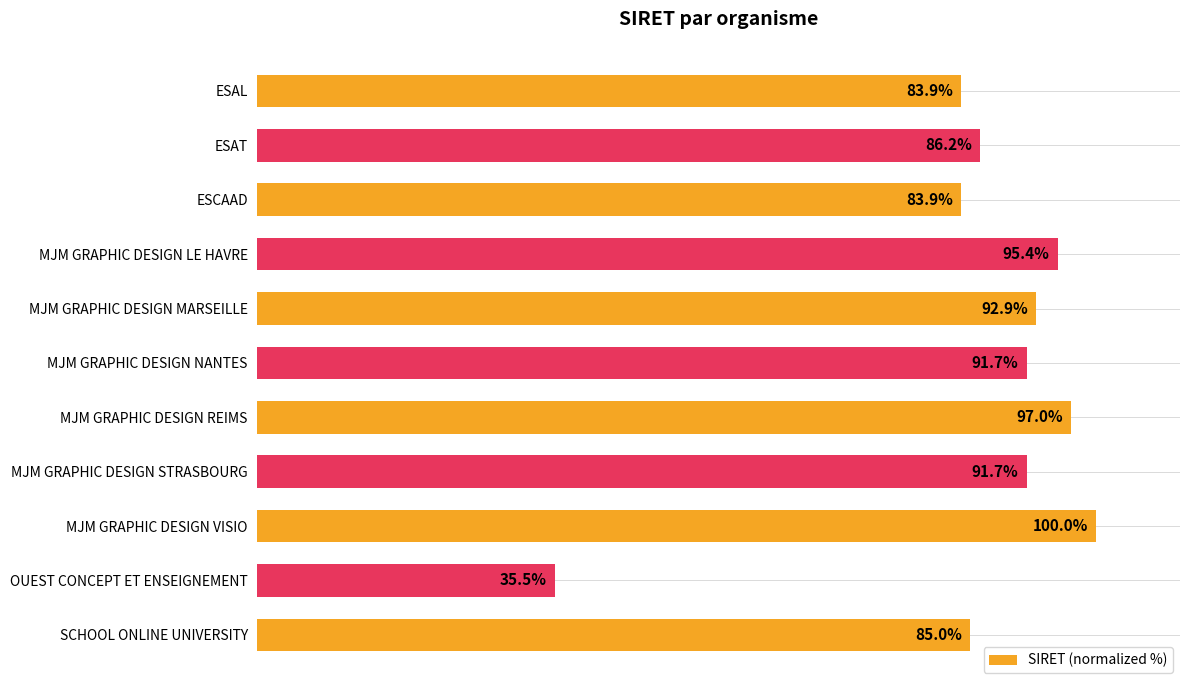

Are the bars horizontal?

Yes